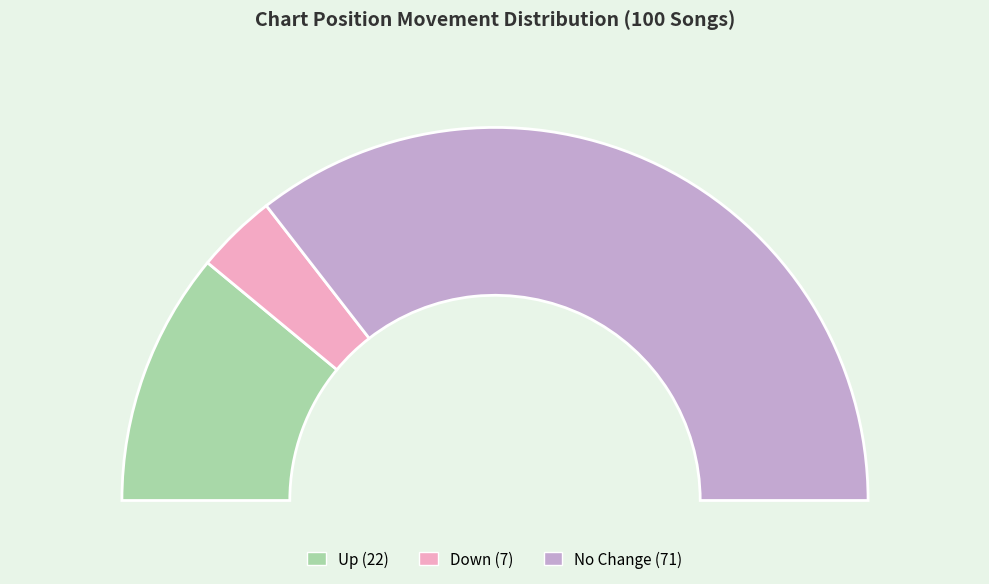

What is the change in value from up to -?

+49